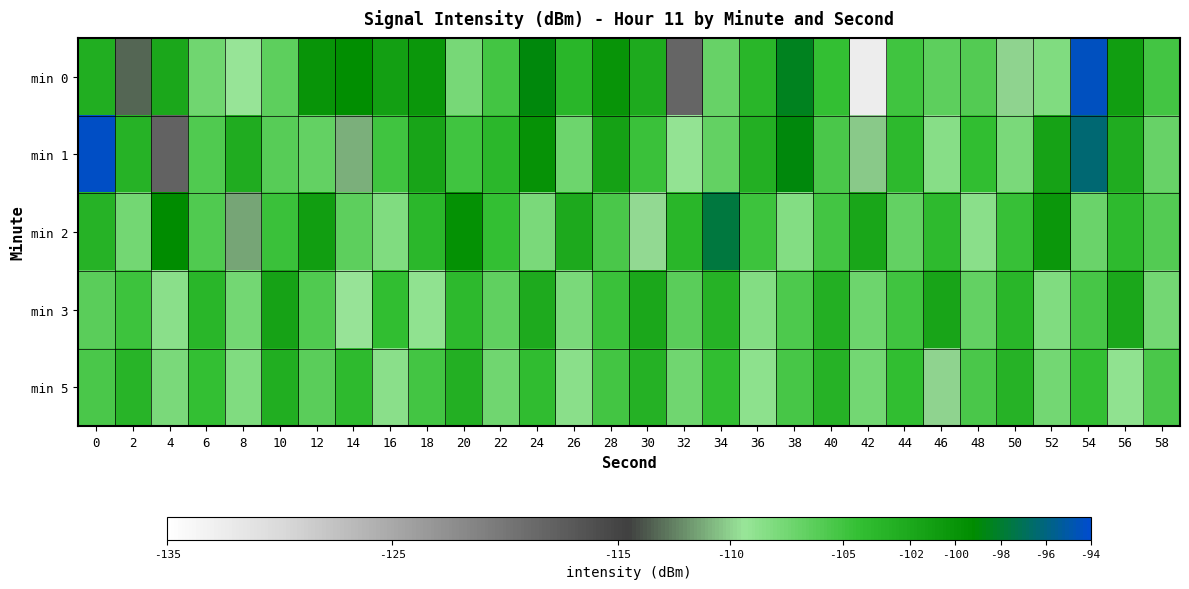

At which category is the sum across all series the highest?

54